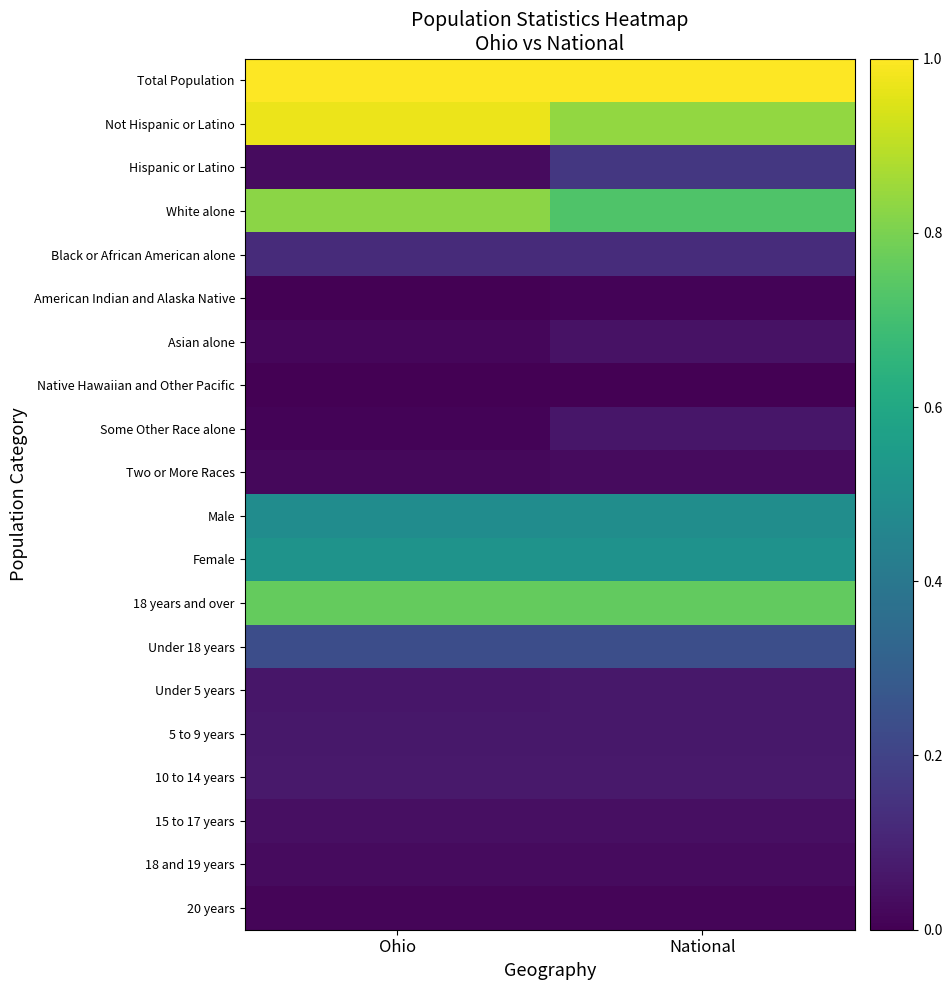

What is the total value across all series at Ohio?

5.3